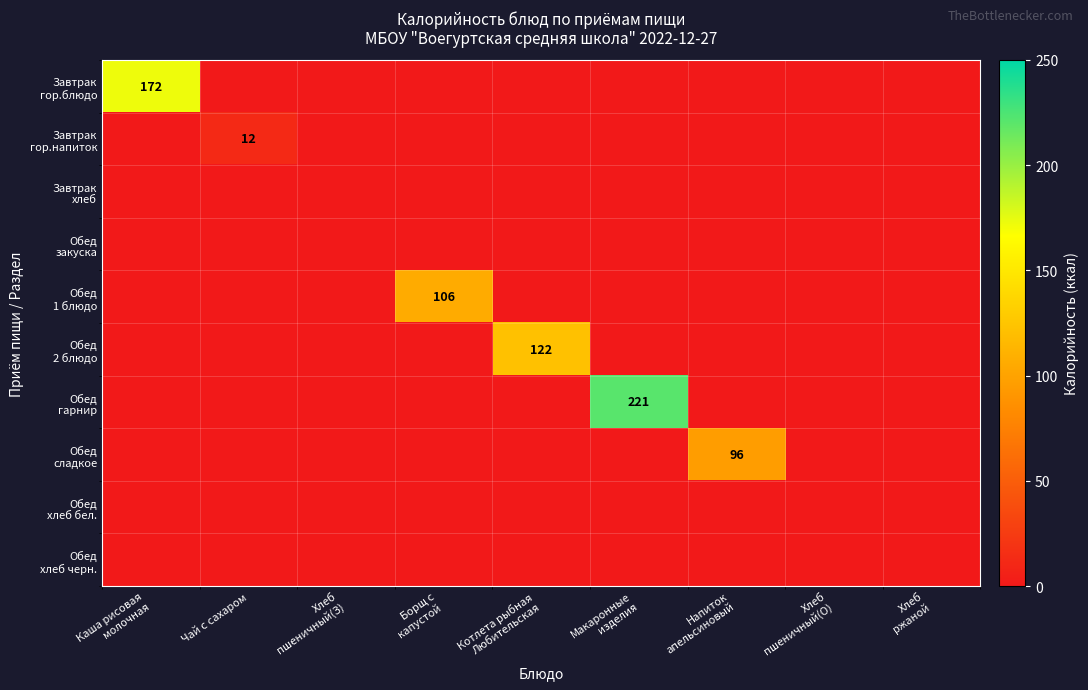

The value of Обед хлеб бел. at Напиток апельсиновый is 0. True or false?

True